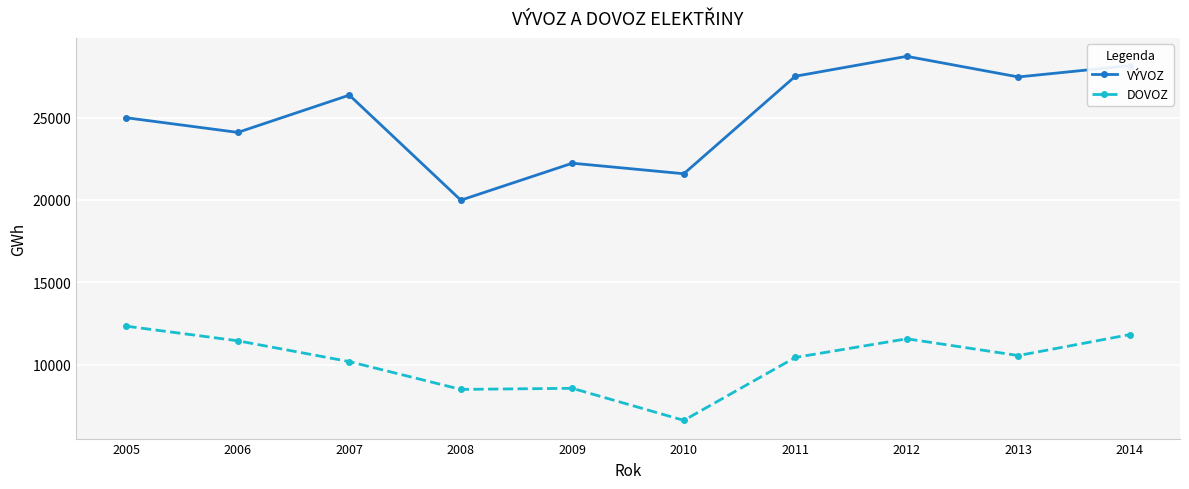

The value of VÝVOZ at 2008 is 19989. True or false?

True